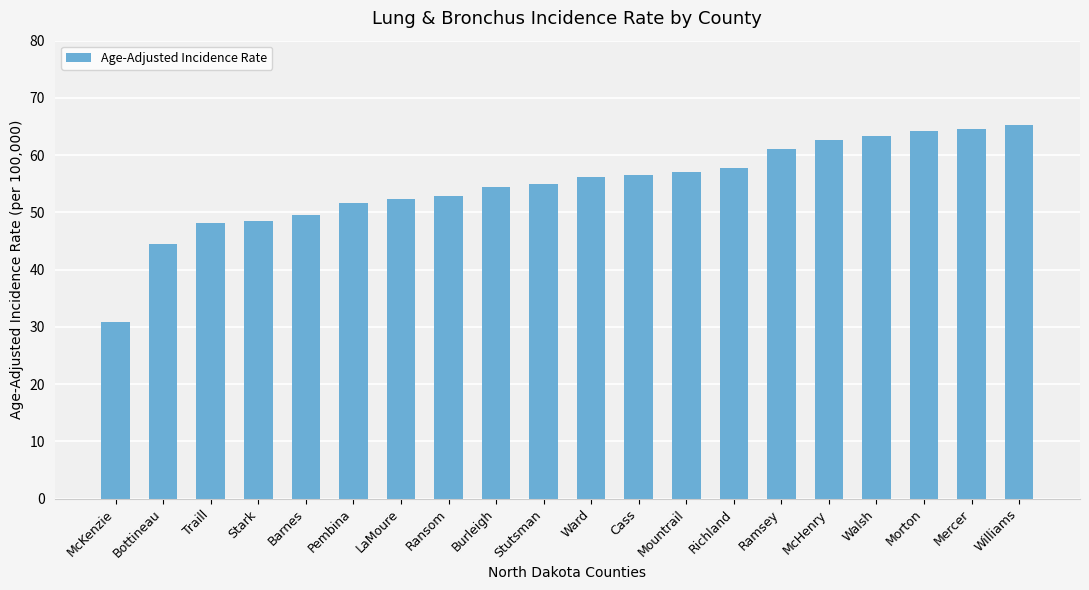

Which has a higher value, Stutsman or Mercer?

Mercer